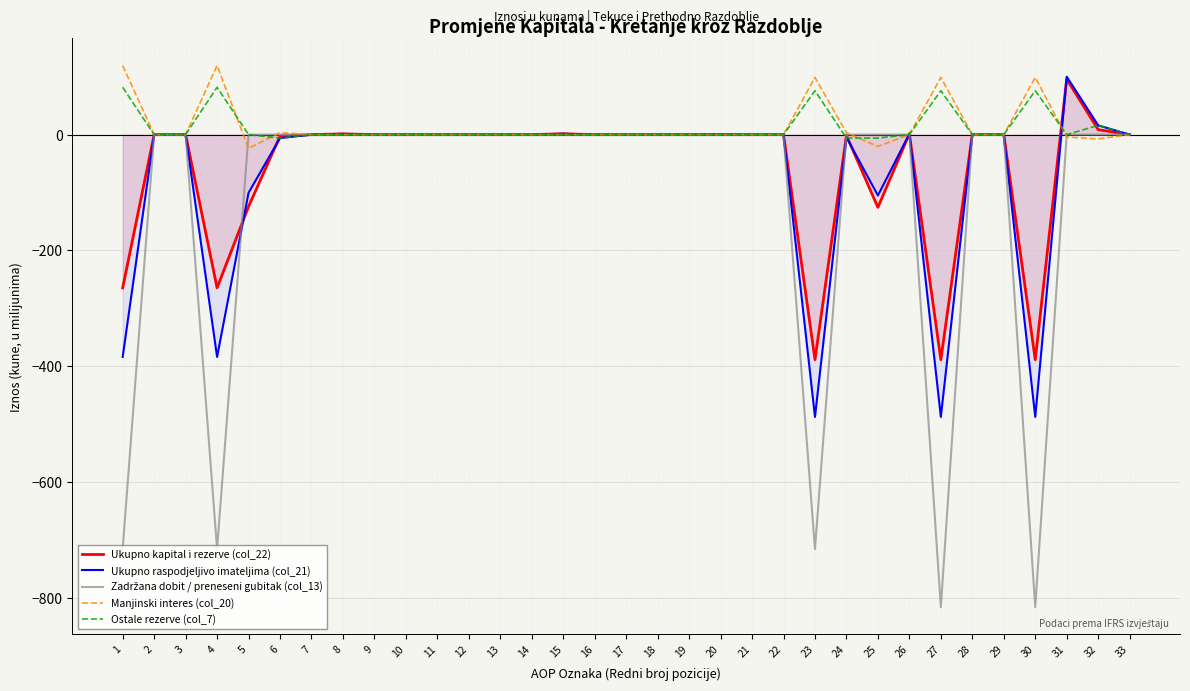

At which category is the sum across all series the highest?

31